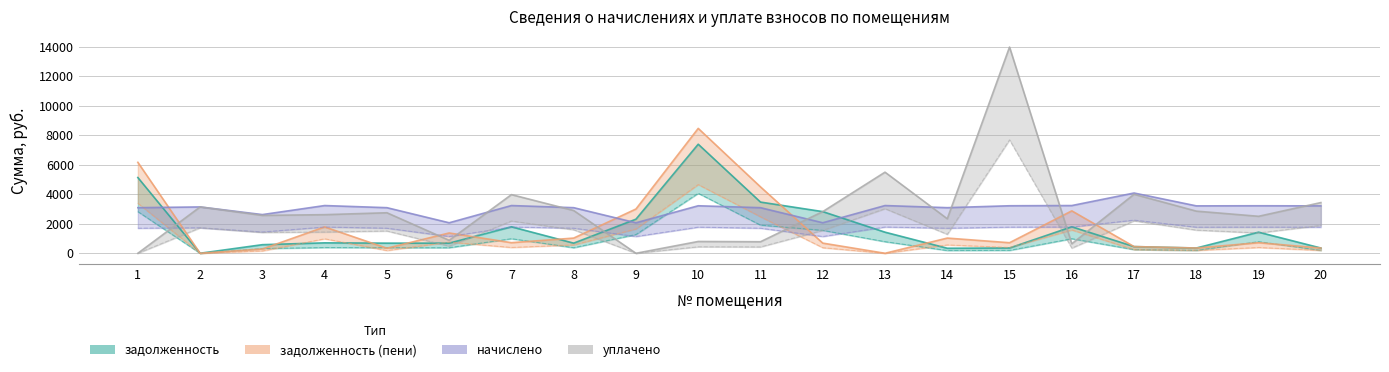

Where does the начислено series first go above 3211?

4